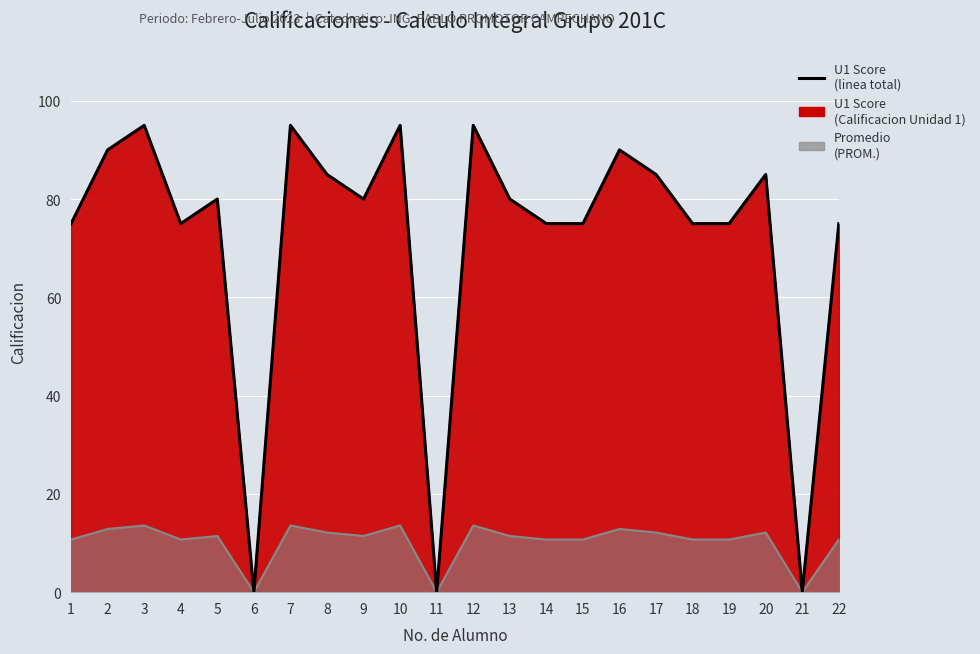

How many interior local peaks (higher than both neighbors) does the data have?

7